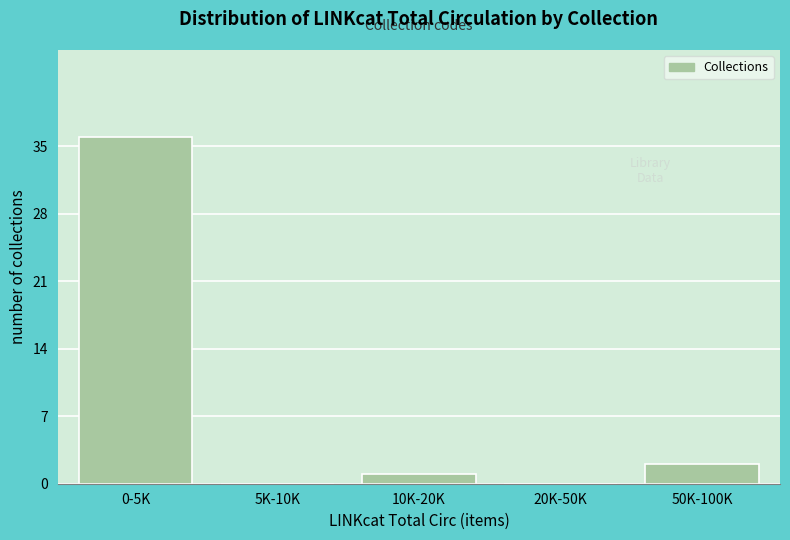

Reading left to right, transcribe all the data shown in this chart.

0-5K=36	5K-10K=0	10K-20K=1	20K-50K=0	50K-100K=2